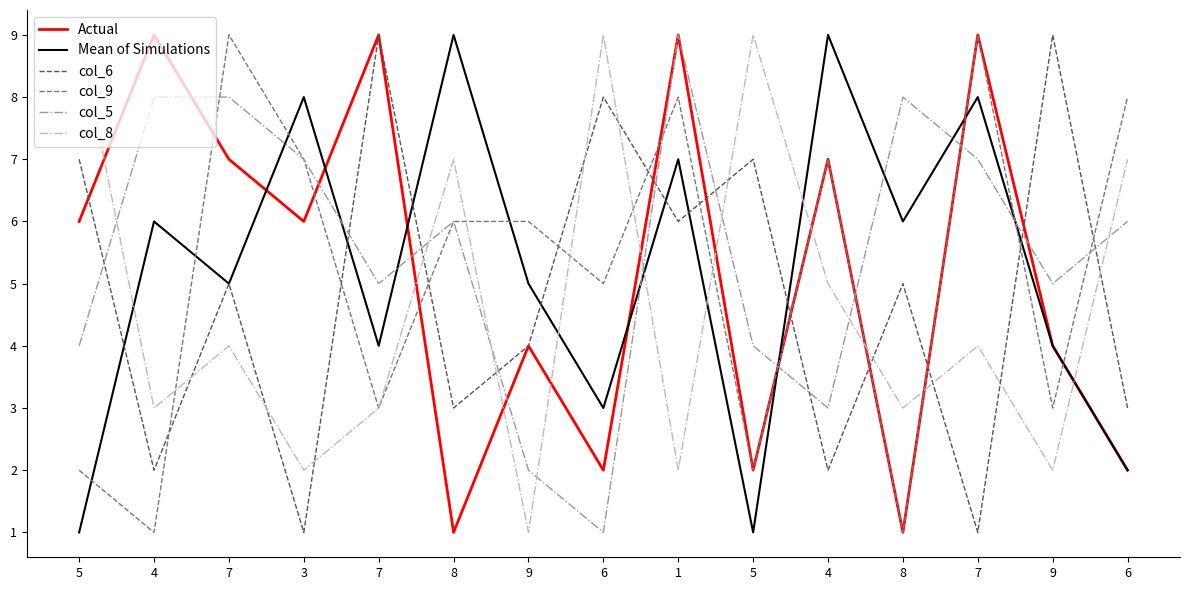

Does the chart have visible grid lines?

No